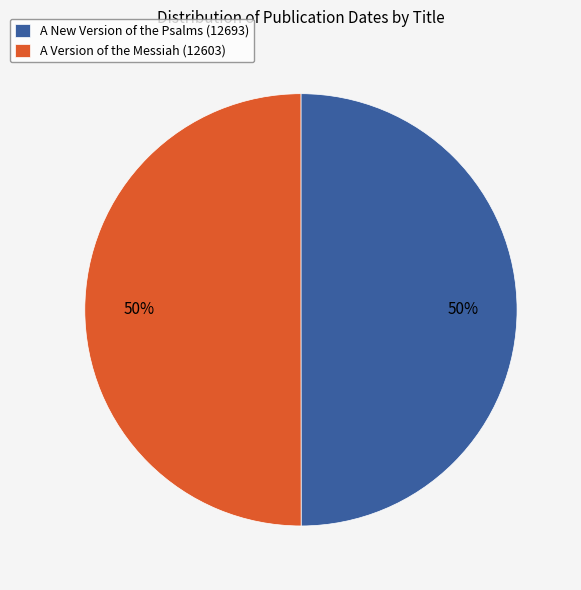

Combined, do A New Version of the Psalms (12693) and A Version of the Messiah (12603) account for over 50%?

Yes